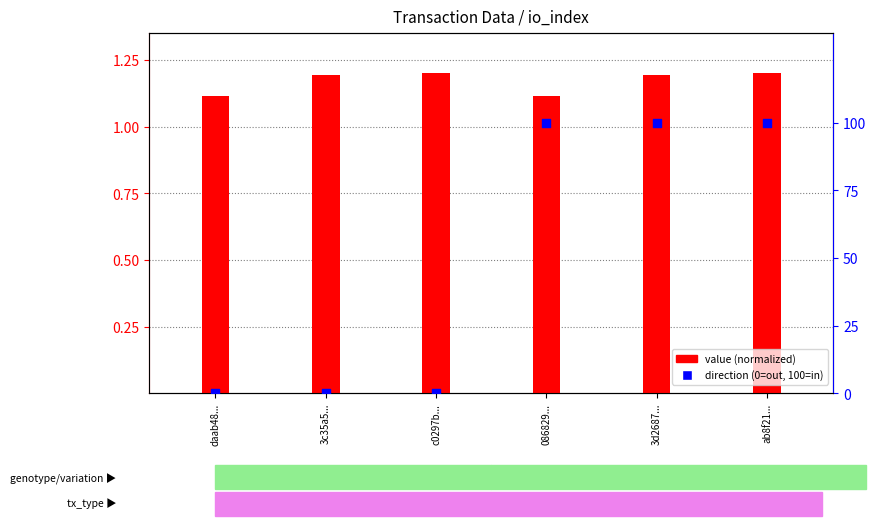

Approximately how many times larger is the value at 3d2687... compared to ab8f21...?

1.0